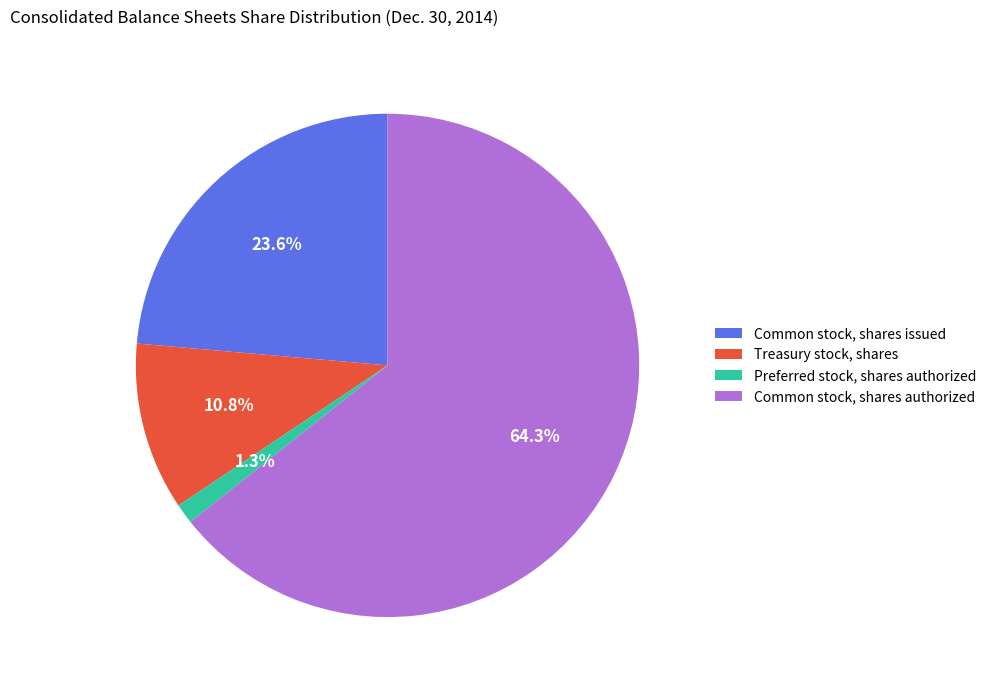

What is the ratio of the value at Common stock, shares authorized to the value at Common stock, shares issued?

2.7